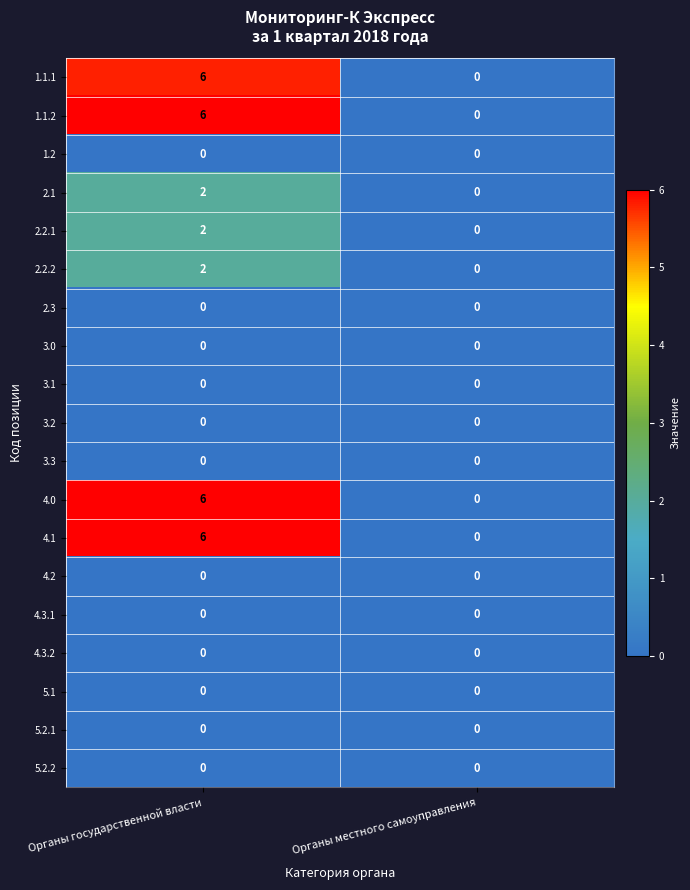

How many categories are shown in the chart?

2